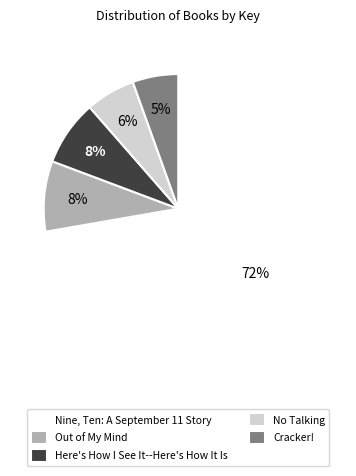

What percentage is the Here's How I See It--Here's How It Is slice, to the nearest percent?

8%